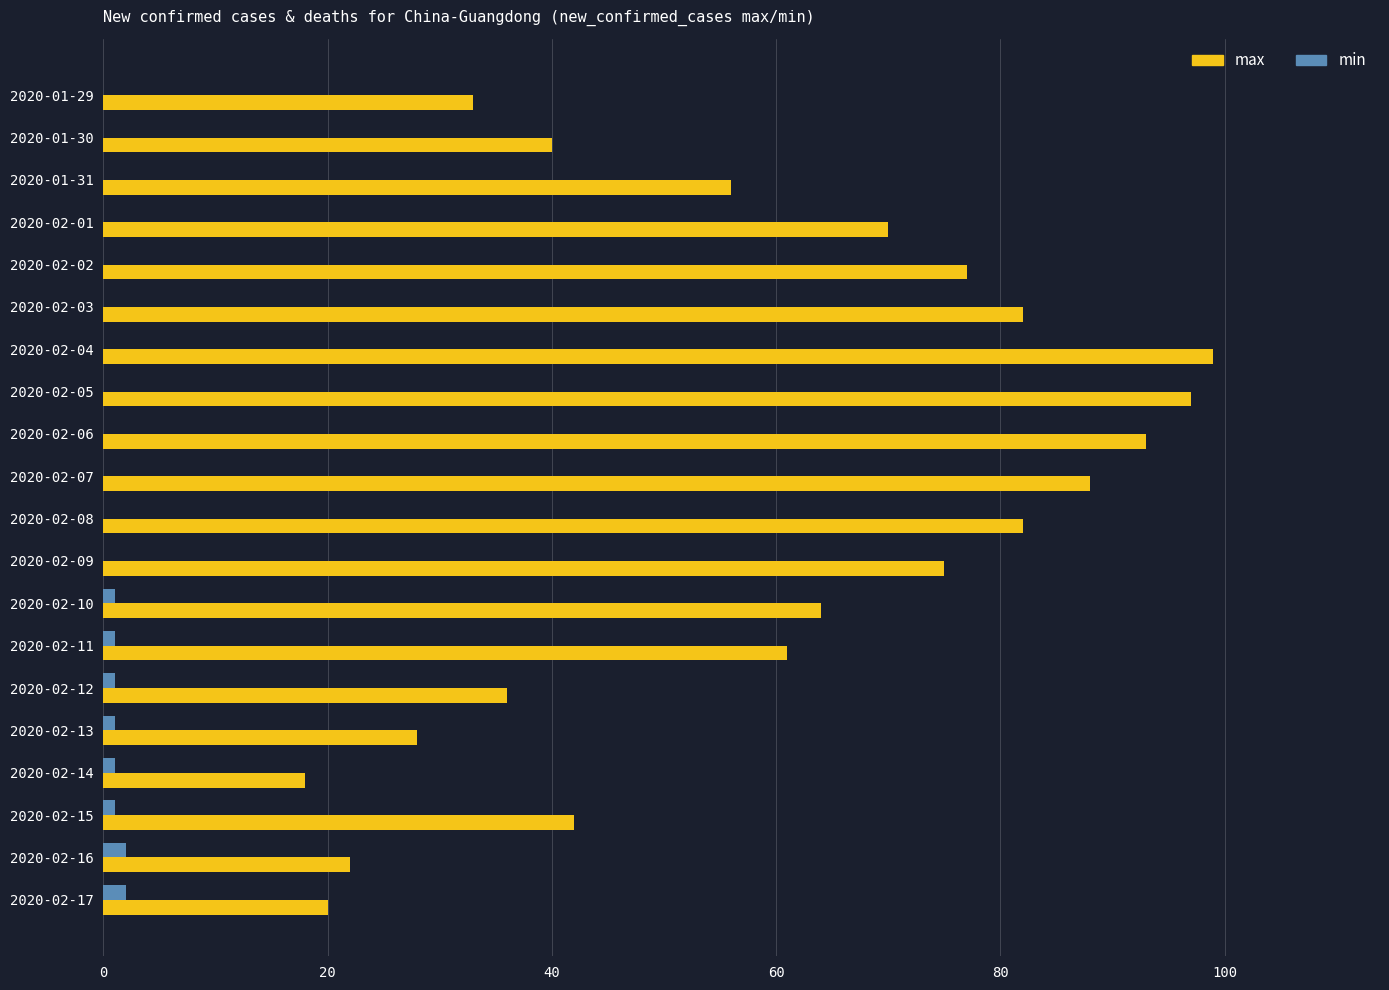

Is the value of min at 2020-02-07 greater than the value of max at 2020-02-03?

No